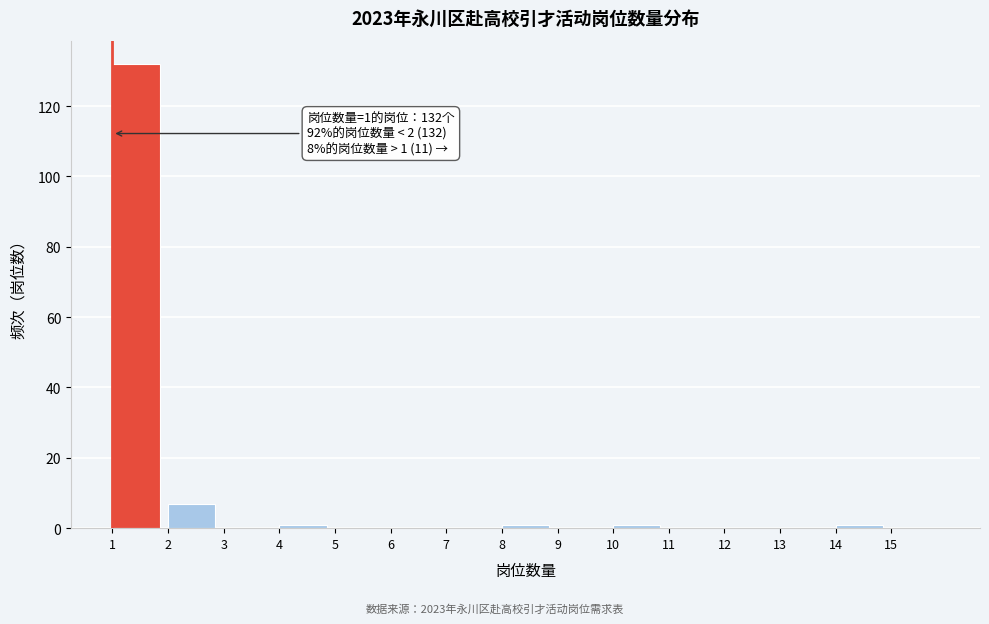

Which range on the x-axis has the tallest bar?

1 to 2